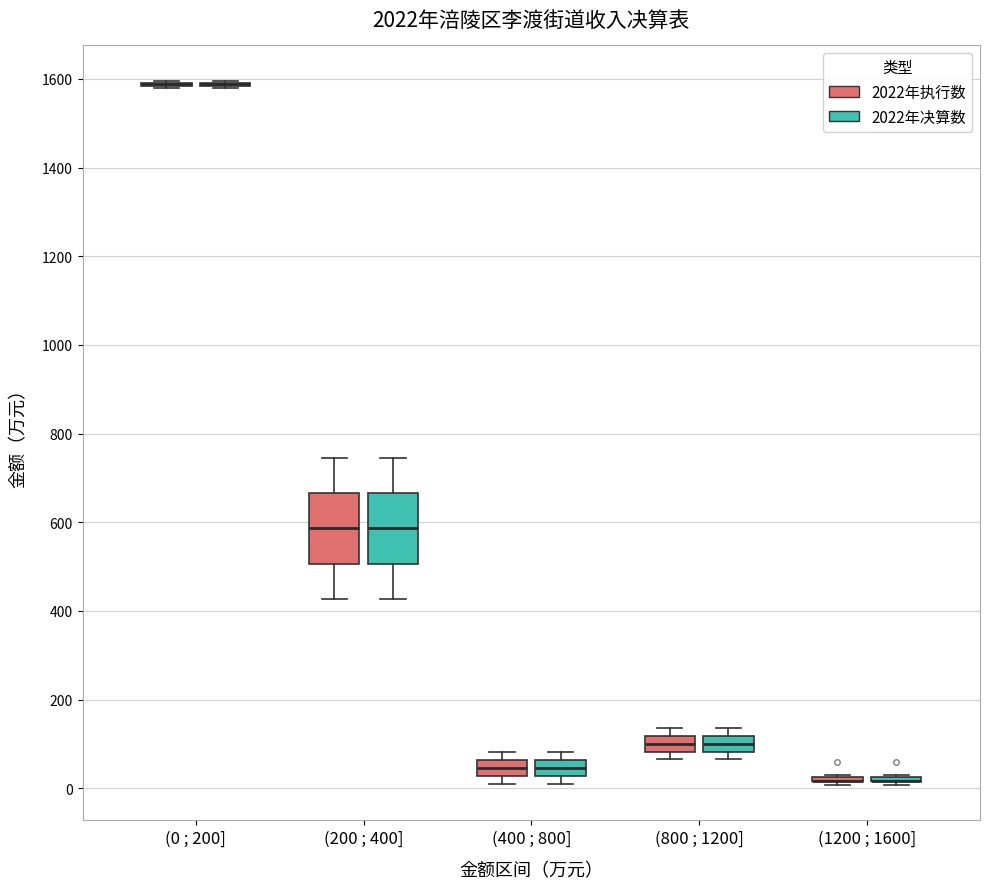

Reading left to right, read every box against the y-axis: the position of its median line, the range the box covers, and the ends of its whiskers. The values are not printed on the chart, so give them approximately, as read against the axis.

(0 ; 200] (2022年执行数): box collapsed to a line at 1580, whiskers 1580 to 1600
(0 ; 200] (2022年决算数): box collapsed to a line at 1580, whiskers 1580 to 1600
(200 ; 400] (2022年执行数): median 580, box 500 to 660, whiskers 420 to 740
(200 ; 400] (2022年决算数): median 580, box 500 to 660, whiskers 420 to 740
(400 ; 800] (2022年执行数): median 40, box 20 to 60, whiskers 20 (just below the box's lower edge) to 80
(400 ; 800] (2022年决算数): median 40, box 20 to 60, whiskers 20 (just below the box's lower edge) to 80
(800 ; 1200] (2022年执行数): median 100, box 80 to 120, whiskers 60 to 140
(800 ; 1200] (2022年决算数): median 100, box 80 to 120, whiskers 60 to 140
(1200 ; 1600] (2022年执行数): box collapsed to a line at 20, whiskers 0 to 20
(1200 ; 1600] (2022年决算数): box collapsed to a line at 20, whiskers 0 to 20